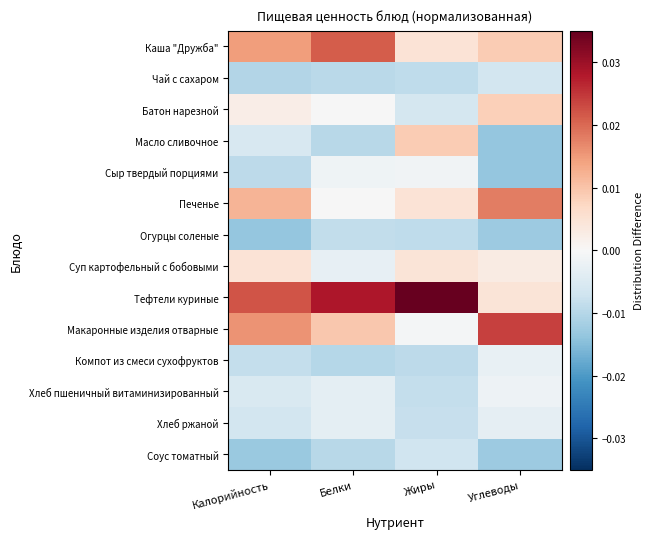

Between Углеводы and Белки, which is larger?

Белки